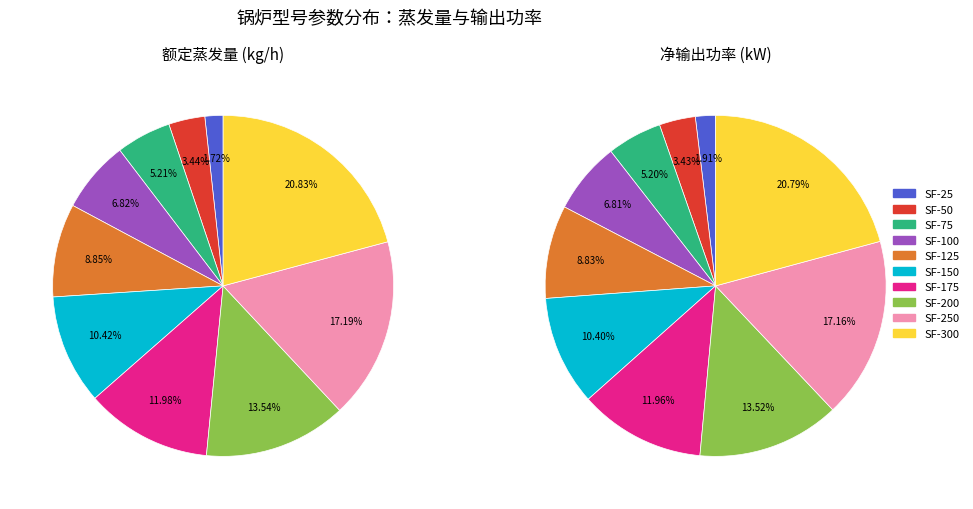

How many slices are in this pie chart?

10